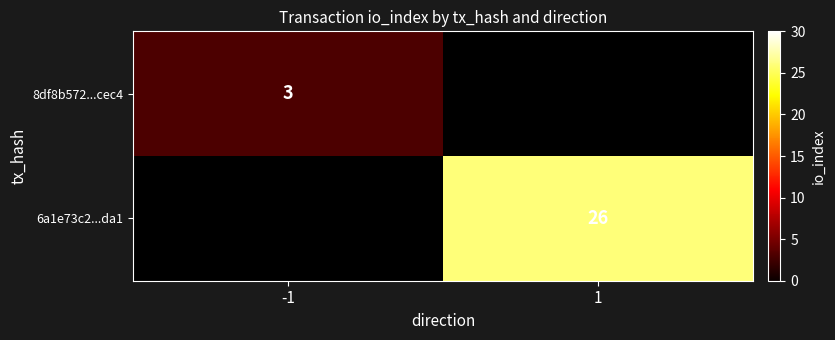

The 6a1e73c2...da1 series shows 36 at 1. True or false?

False